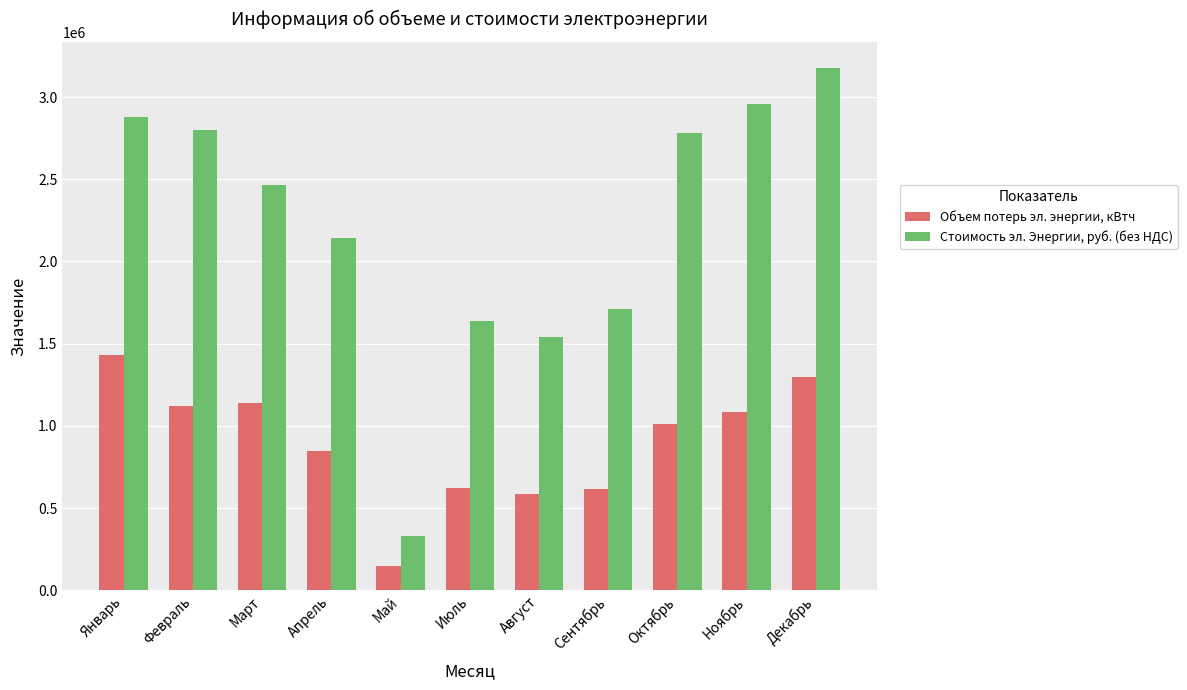

Which series has the largest range (max minus min)?

Стоимость эл. Энергии, руб. (без НДС)